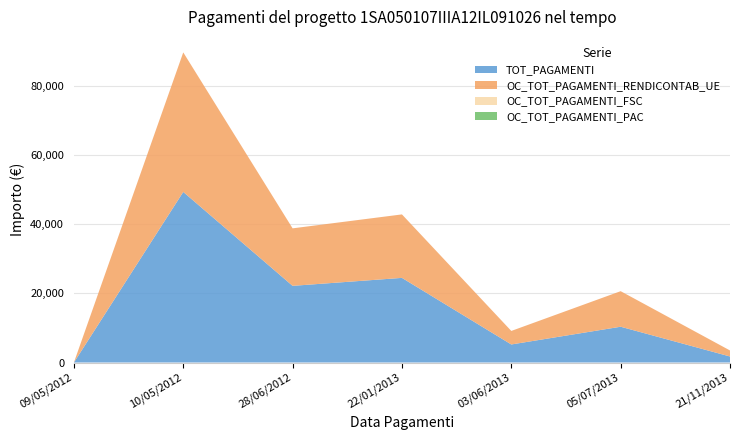

Reading left to right, transcribe all the data shown in this chart.

TOT_PAGAMENTI: 09/05/2012=0.0	10/05/2012=49384.6	28/06/2012=22194.6	22/01/2013=24501.2	03/06/2013=5222.4	05/07/2013=10357.7	21/11/2013=1742.5
OC_TOT_PAGAMENTI_RENDICONTAB_UE: 09/05/2012=0.0	10/05/2012=40398.6	28/06/2012=16645.9	22/01/2013=18375.9	03/06/2013=3916.8	05/07/2013=10292.5	21/11/2013=1742.5
OC_TOT_PAGAMENTI_FSC: 09/05/2012=0.0	10/05/2012=0.0	28/06/2012=0.0	22/01/2013=0.0	03/06/2013=0.0	05/07/2013=0.0	21/11/2013=0.0
OC_TOT_PAGAMENTI_PAC: 09/05/2012=0.0	10/05/2012=0.0	28/06/2012=0.0	22/01/2013=0.0	03/06/2013=0.0	05/07/2013=0.0	21/11/2013=0.0